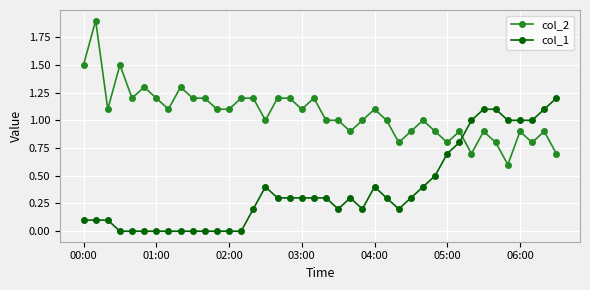

Which series ends up on top after the final intersection of col_2 and col_1?

col_1